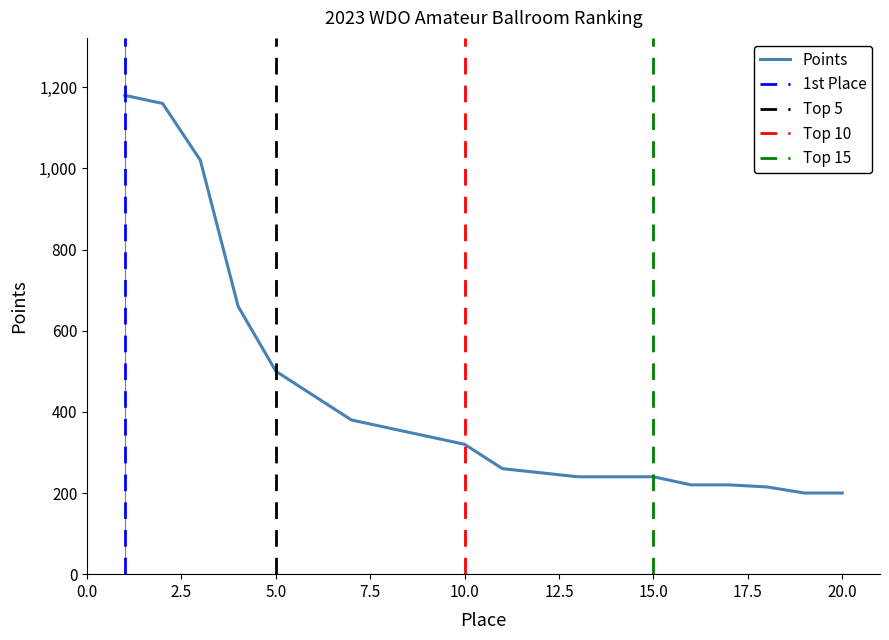

Is it true that the value at 2 is 480?

False